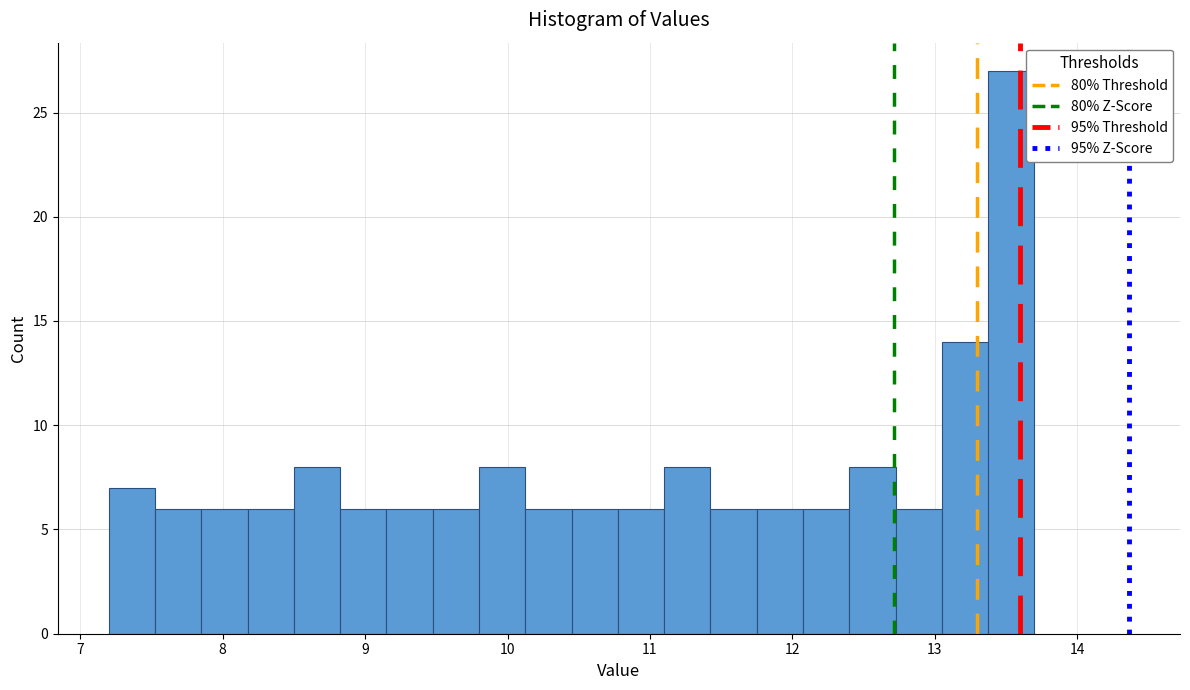

Around what value on the x-axis is the tallest bar? Give the approximate position of its centre, as read against the axis.

13.5